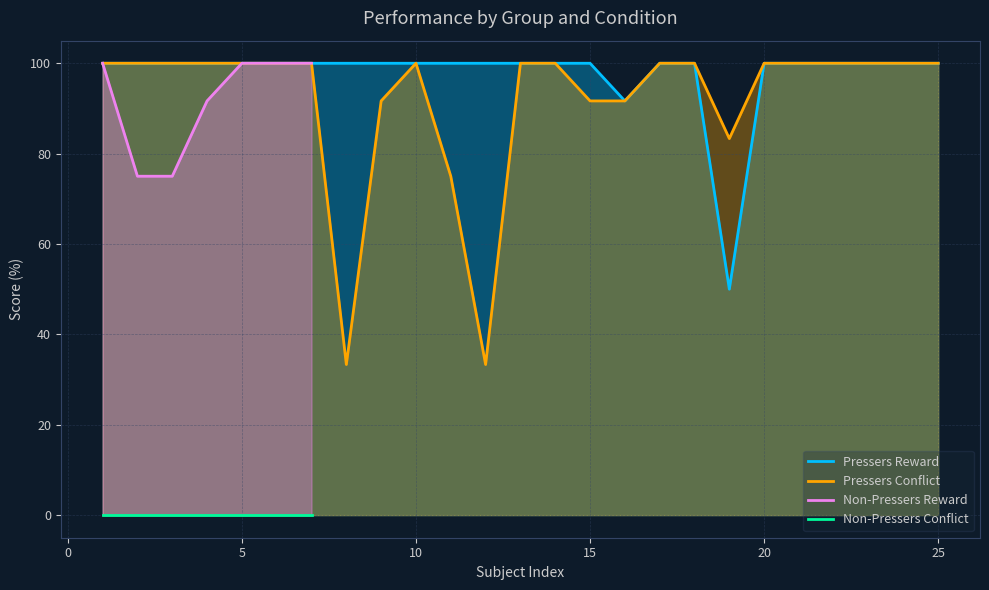

True or false: Pressers Conflict and Non-Pressers Conflict cross at least once.

False